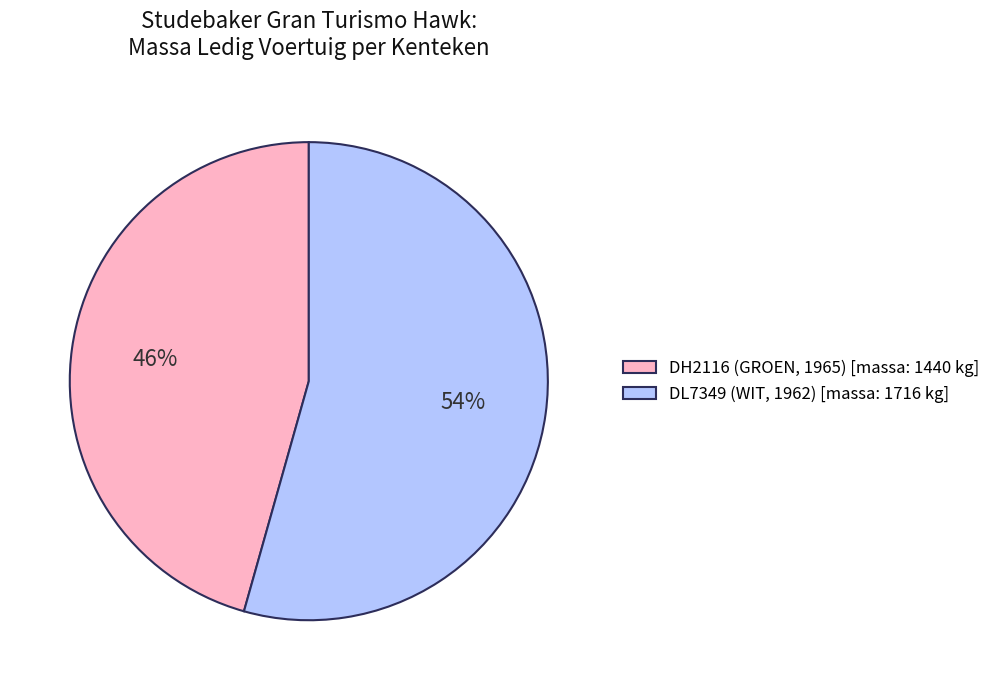

What is the largest slice in the pie chart?

DL7349 (WIT, 1962)